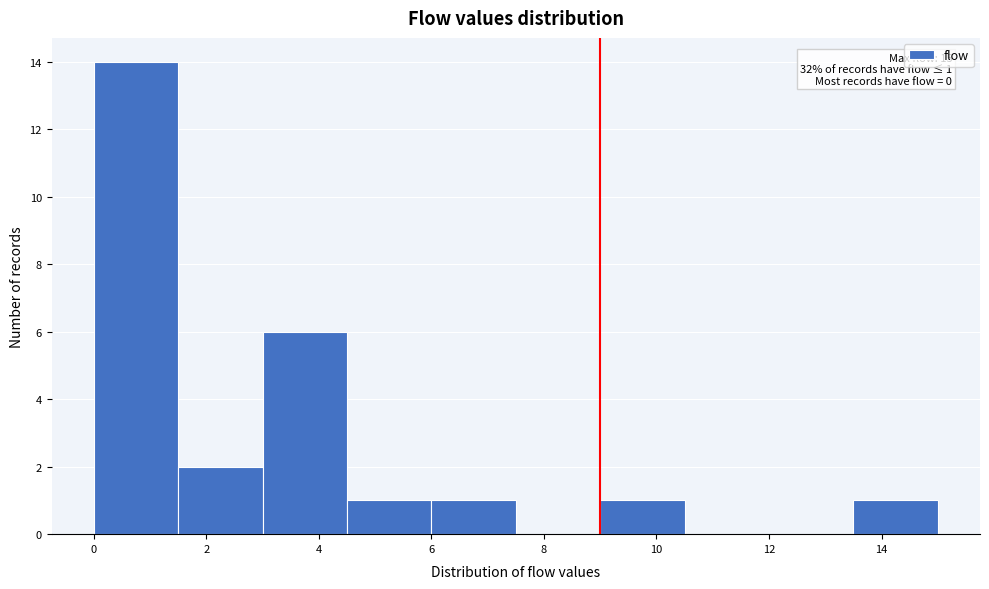

Over which range of the x-axis is the bar tallest?

0.0 to 1.5